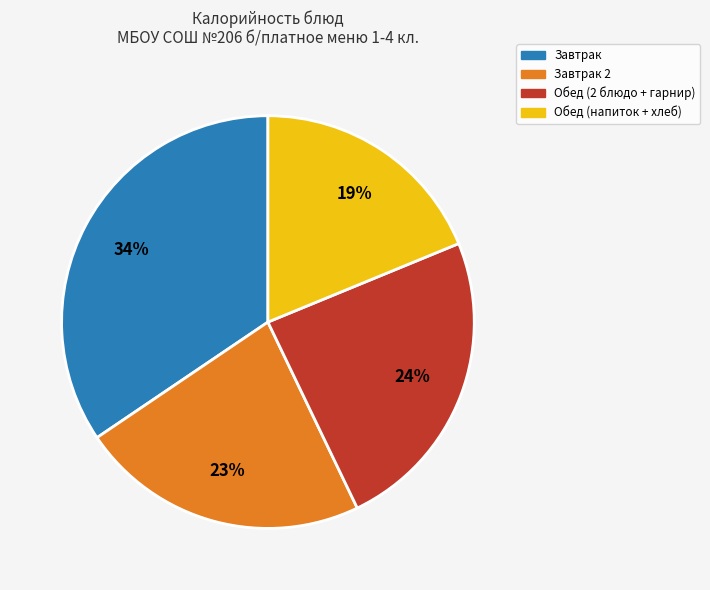

Count the number of slices in the pie.

4